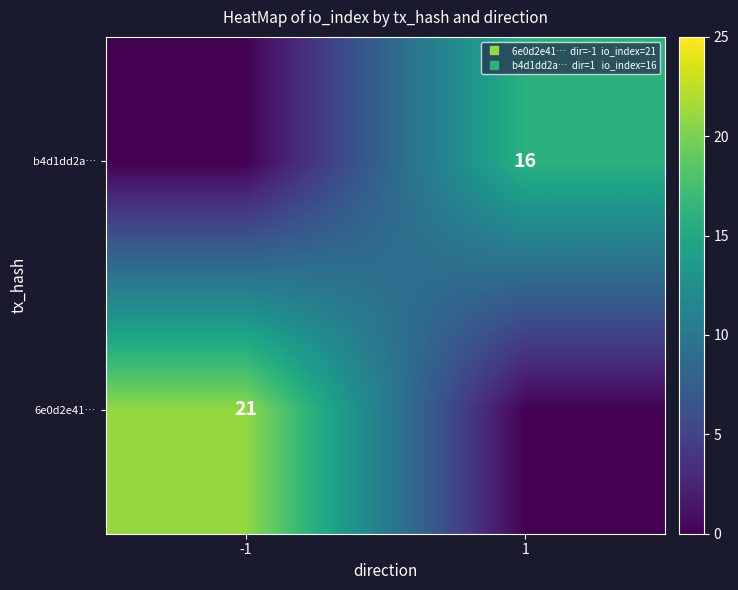

What is the sum of all b4d1dd2a… values?

16